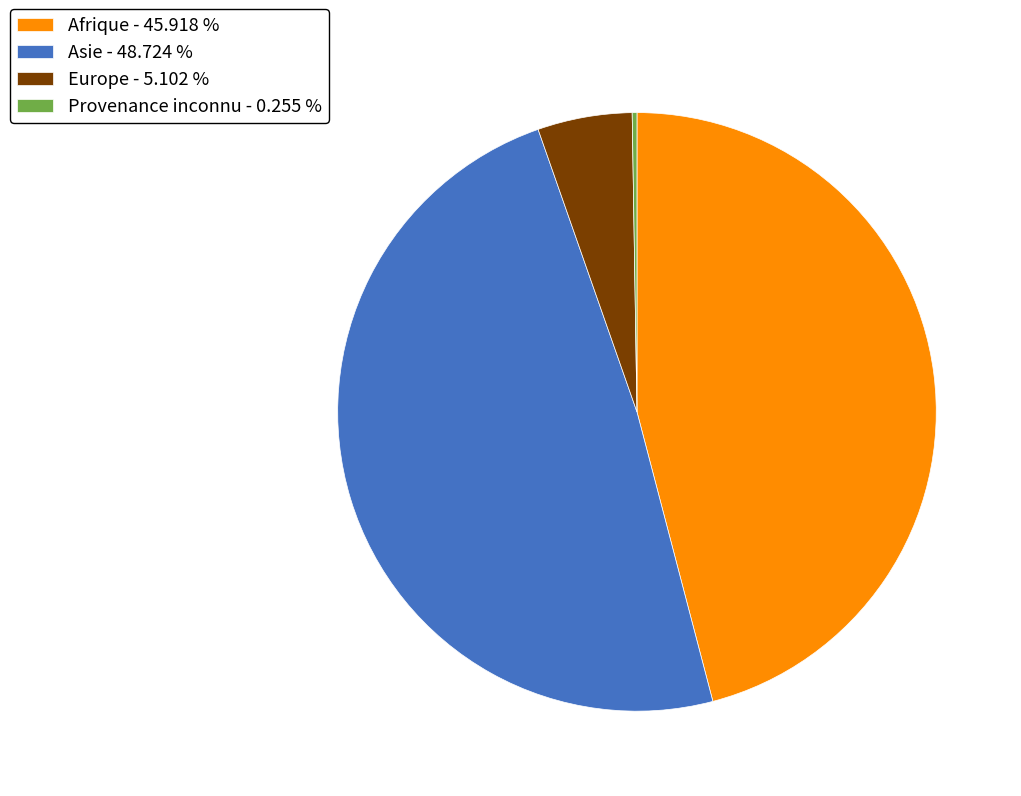

The Europe slice represents 18% of the pie. True or false?

False